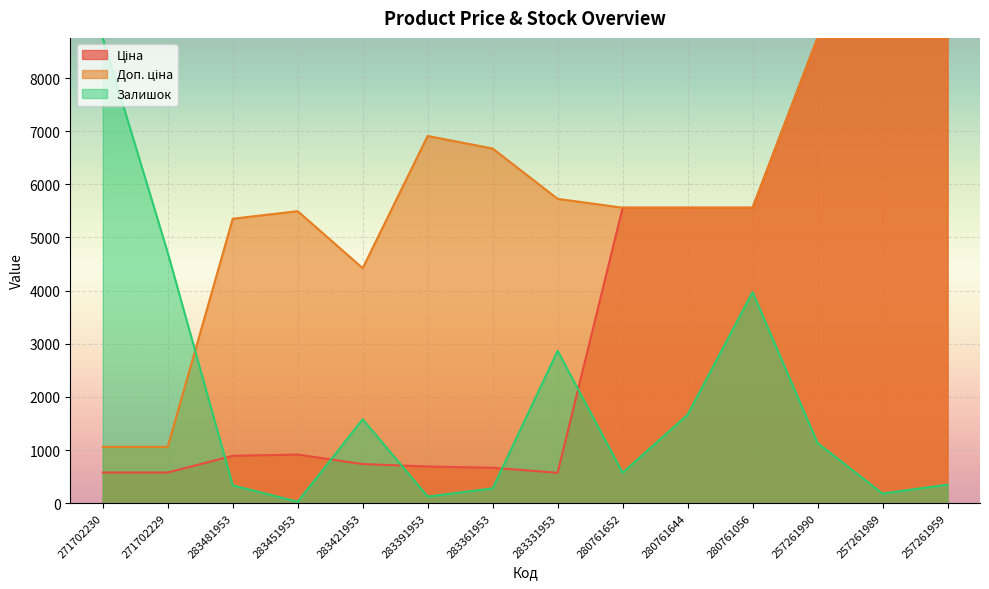

True or false: Доп. ціна and Ціна intersect in this chart.

False